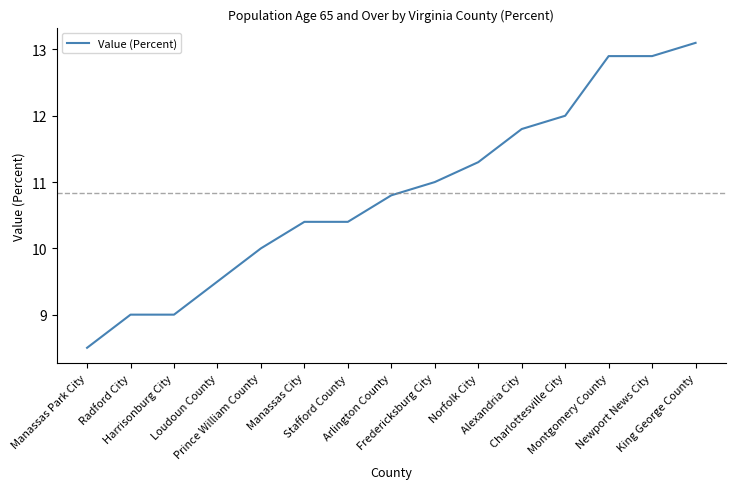

What is the average value?

10.8